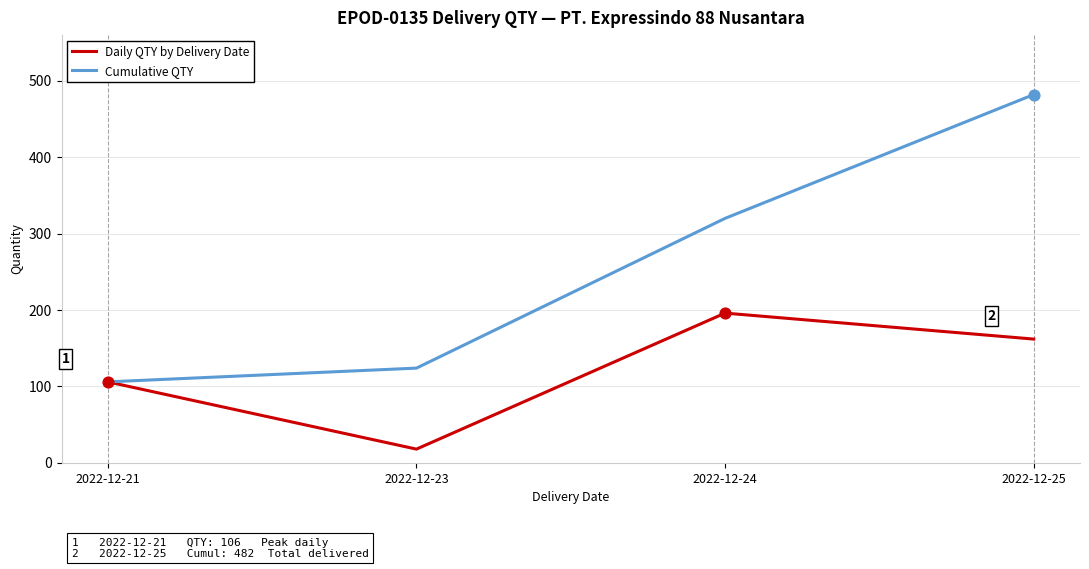

What are all the series names shown in the legend?

Daily QTY by Delivery Date, Cumulative QTY